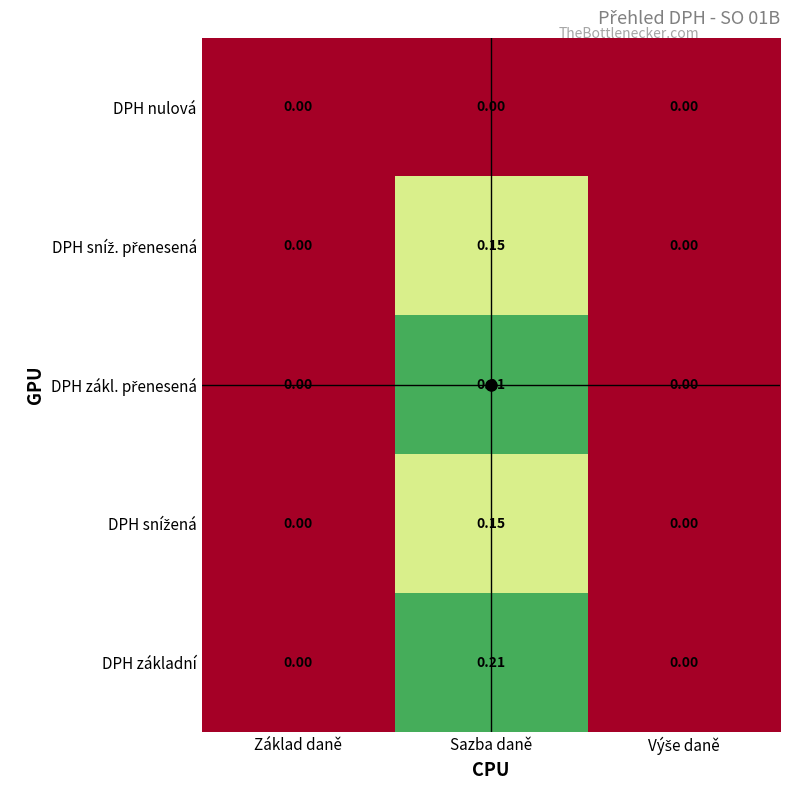

At which category is the sum across all series the highest?

Sazba daně